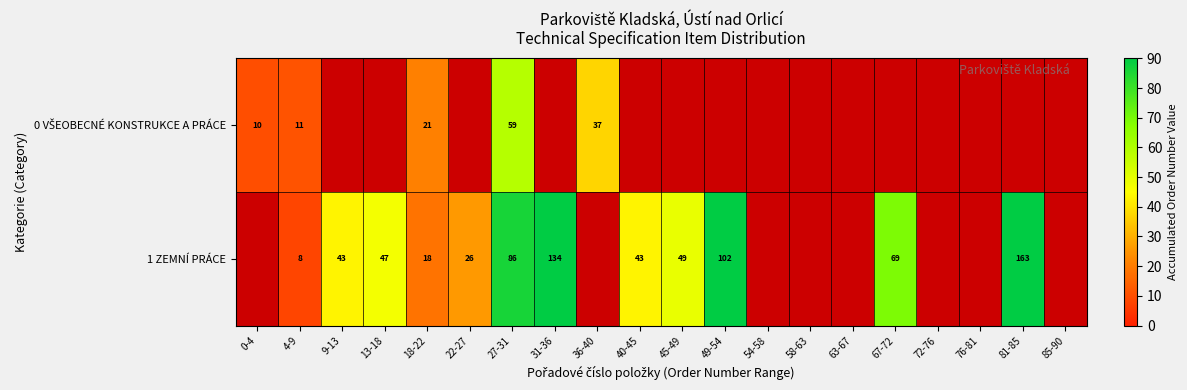

What is the total value across all series at 27-31?

145